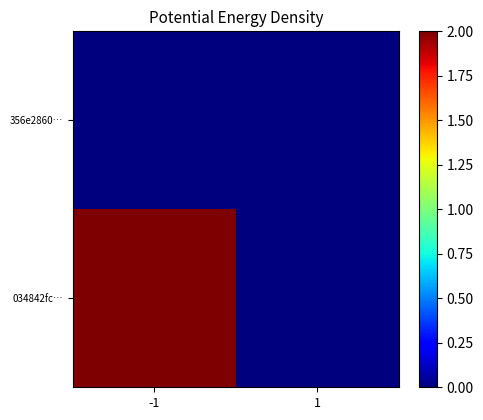

Reading right to left, what are all the values shown in this chart?

356e2860…: 1=0	-1=0
034842fc…: 1=0	-1=2